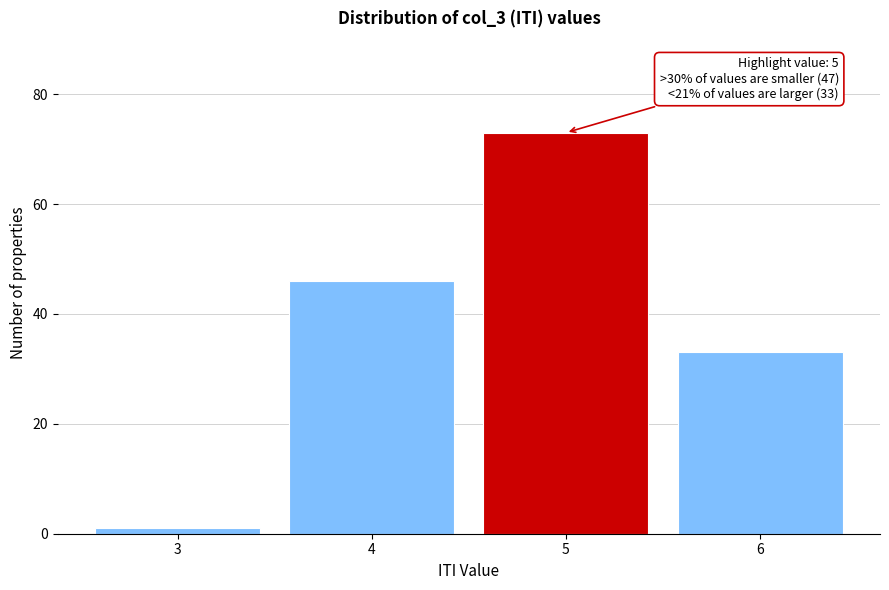

Reading left to right, transcribe all the data shown in this chart.

3=1	4=46	5=73	6=33